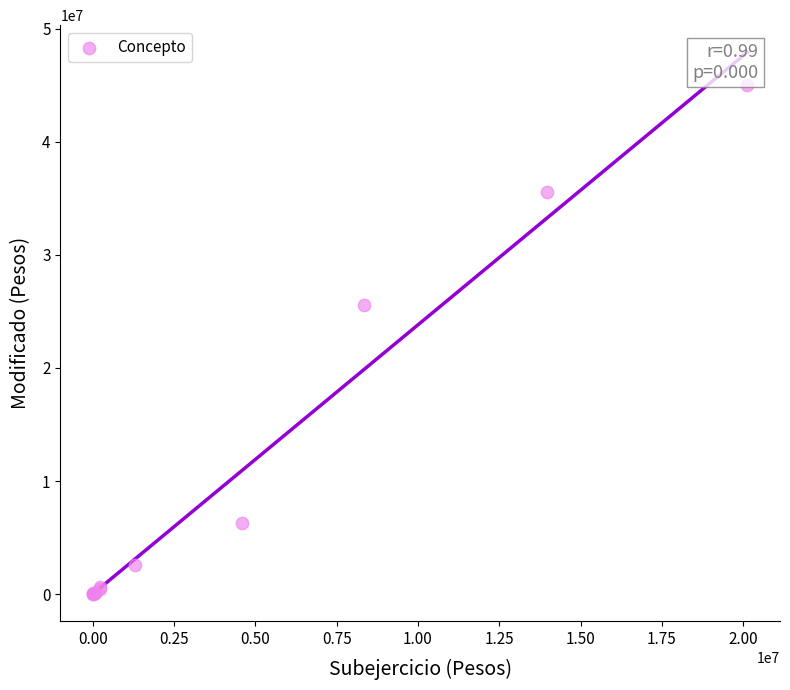

What Y value in the scatter plot is closest to 22542119?

25546835